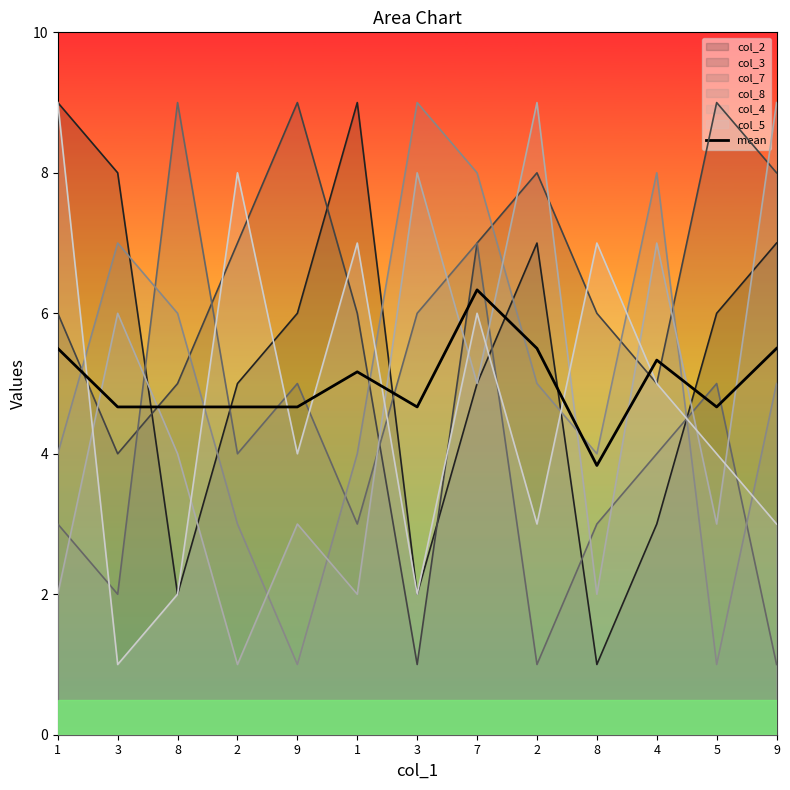

What is the greatest value displayed?

9.0